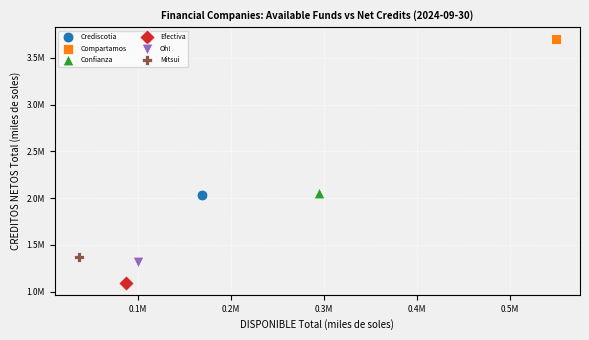

Which series contains the lowest Y value?

Efectiva